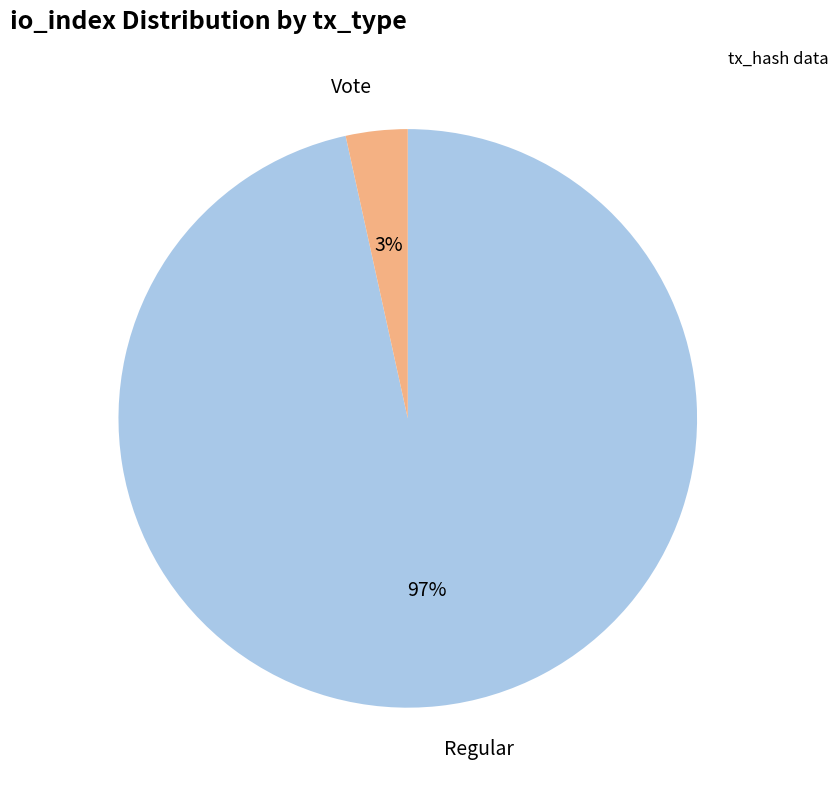

Which category has the biggest portion of the pie?

Regular